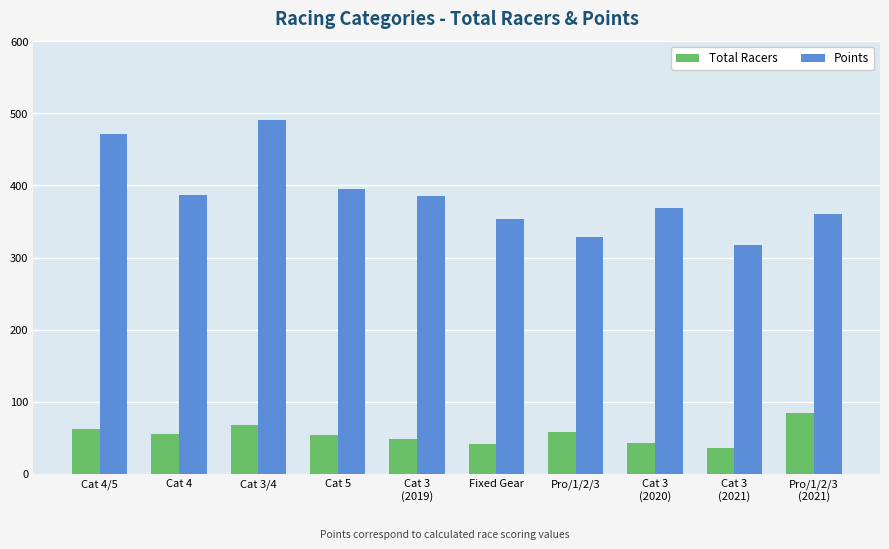

Are the bars grouped side by side (vs. stacked)?

Yes